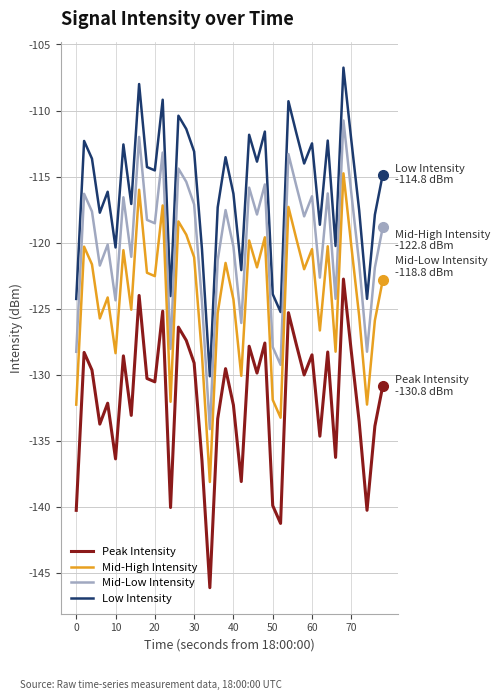

What is the highest value of the Mid-High Intensity series?

-114.8